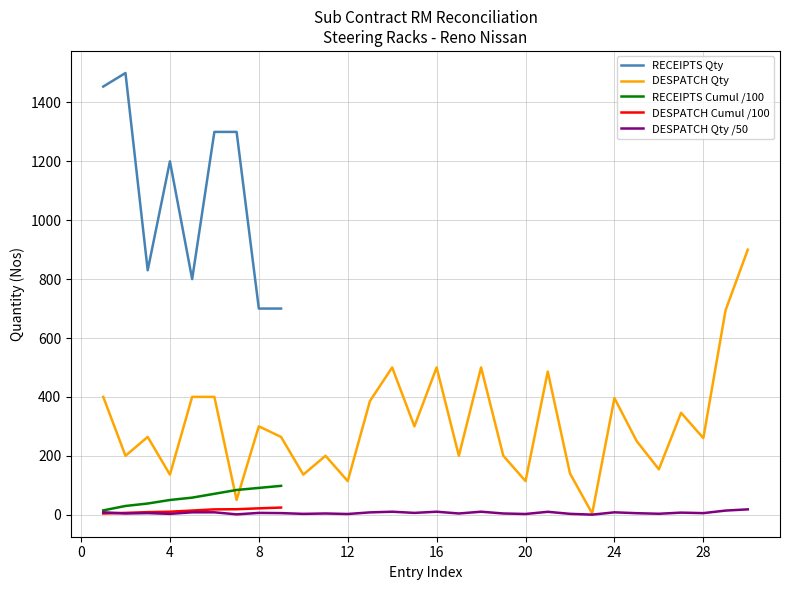

True or false: RECEIPTS Qty and DESPATCH Cumul /100 cross at least once.

False